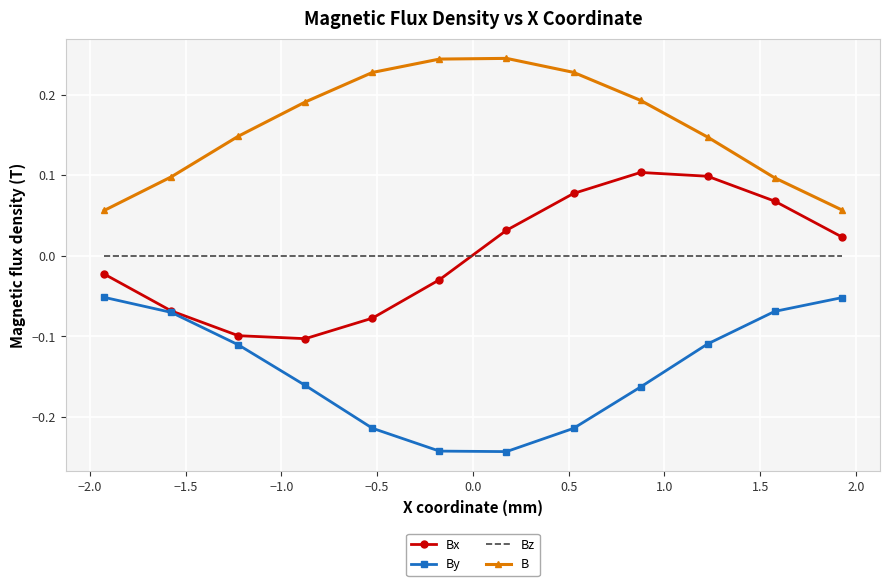

Rank the series by their maximum value, from highest to lowest.

B, Bx, Bz, By